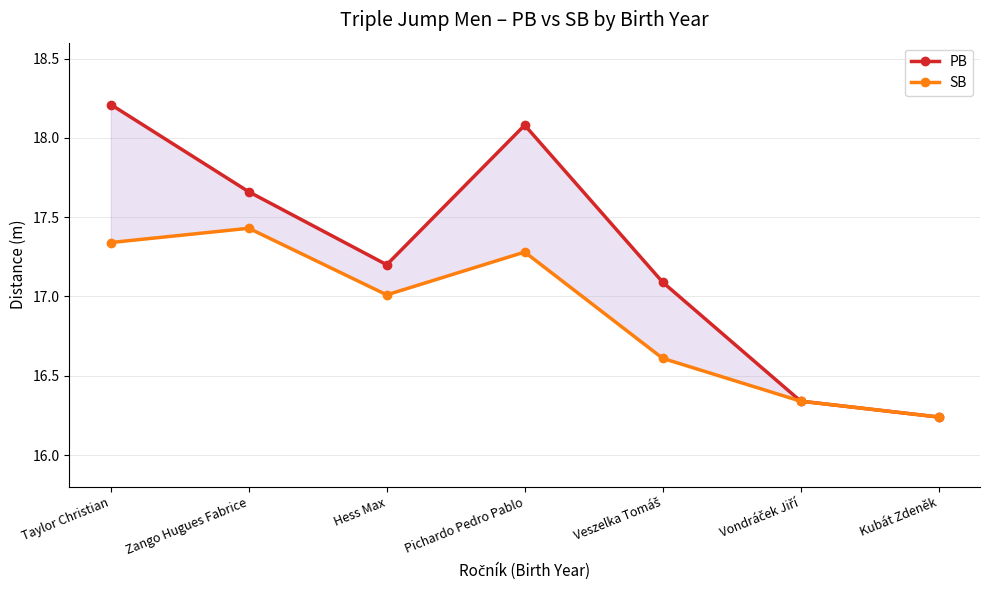

How many interior local valleys does the SB series have?

1